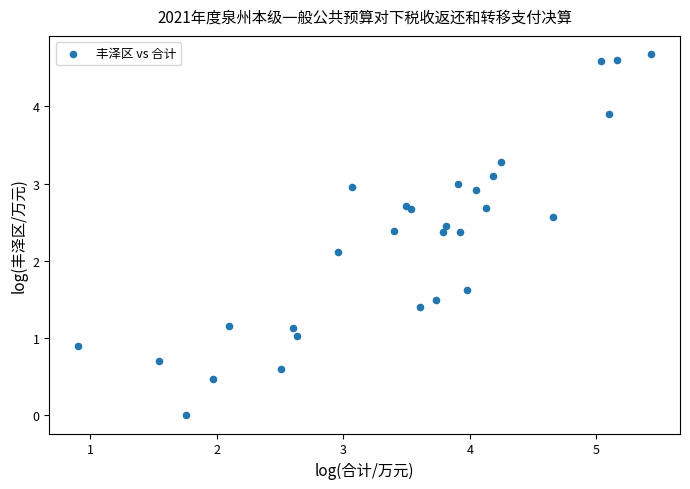

What Y value in the scatter plot is closest to 2?

2.1